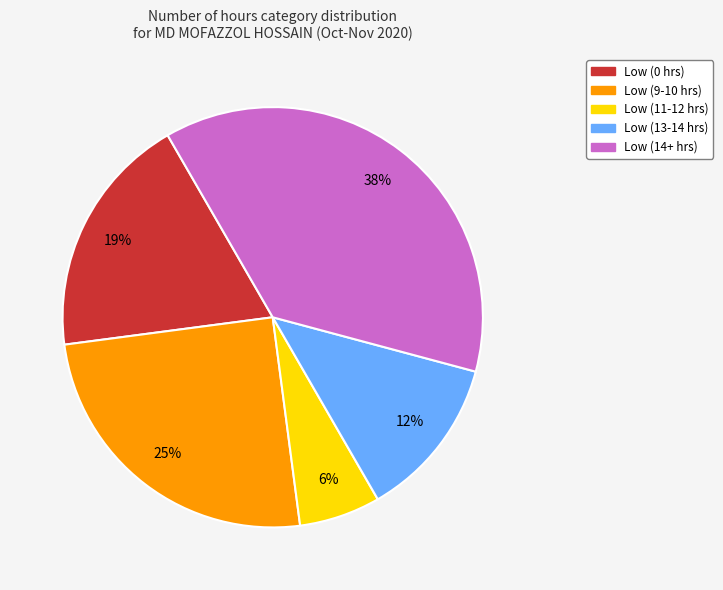

How many segments does this pie chart have?

5